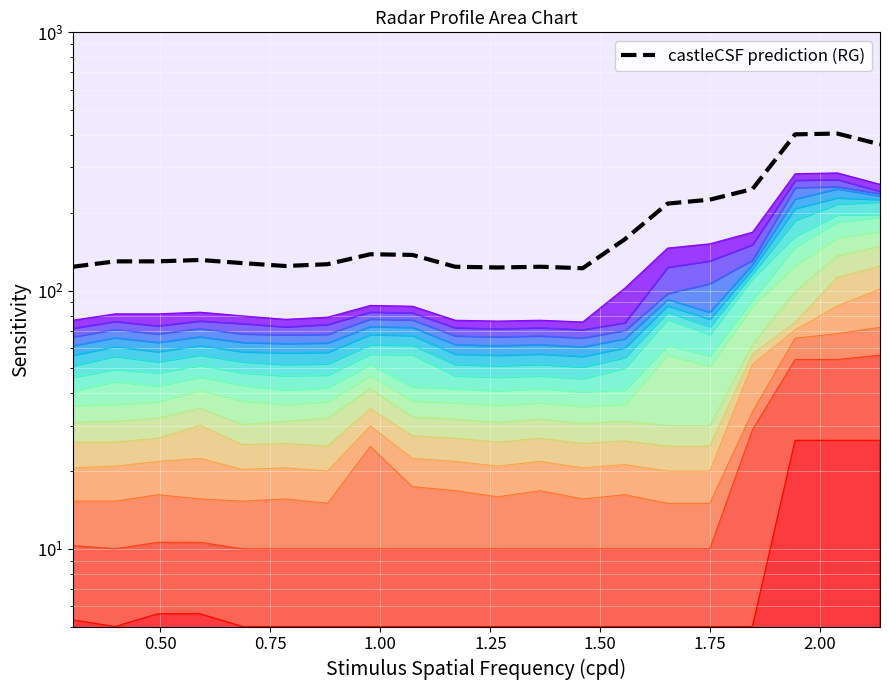

How many points are higher than both their immediate neighbors (excluding endpoints)?

4